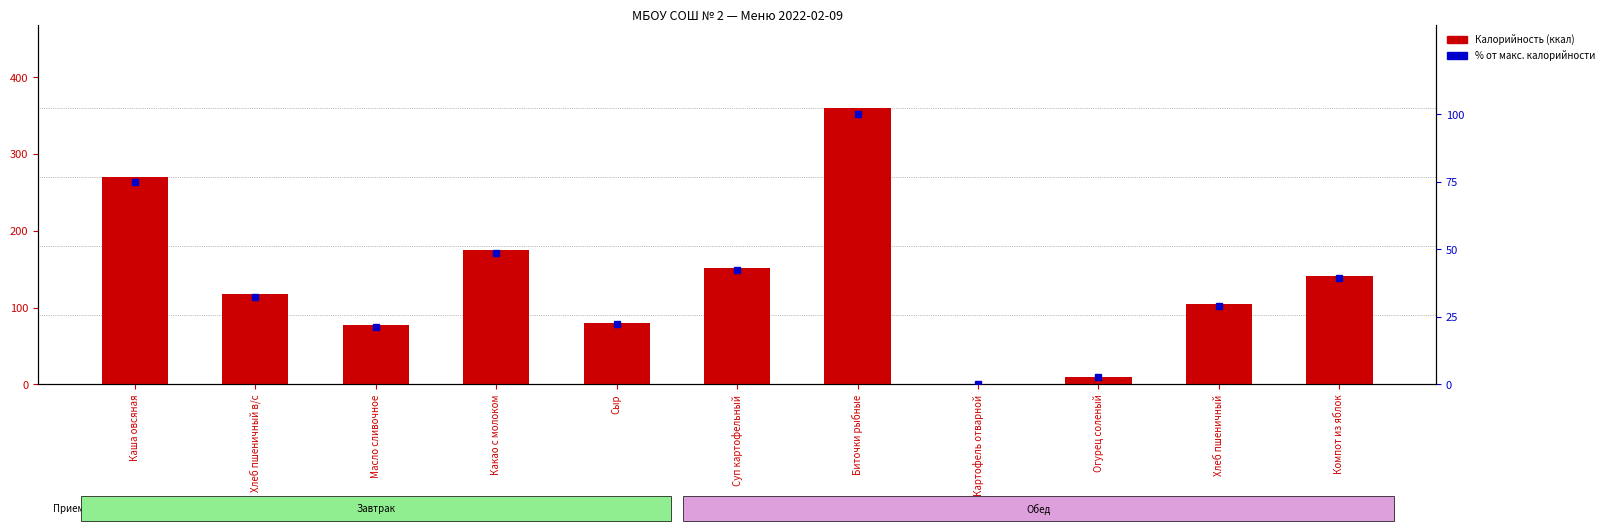

Does the chart contain any negative values?

No